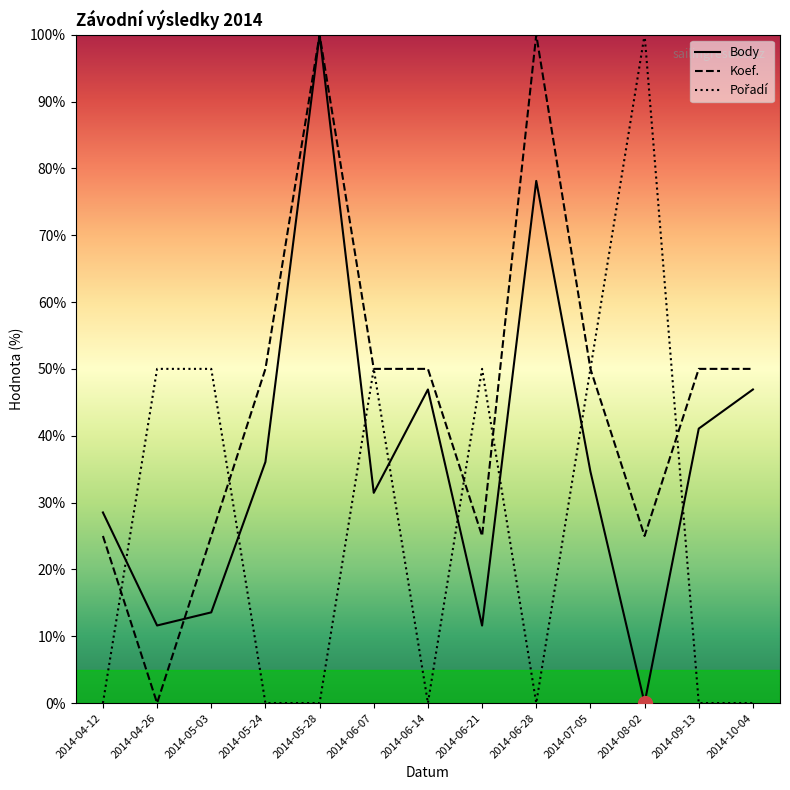

Count the number of categories in the chart.

13